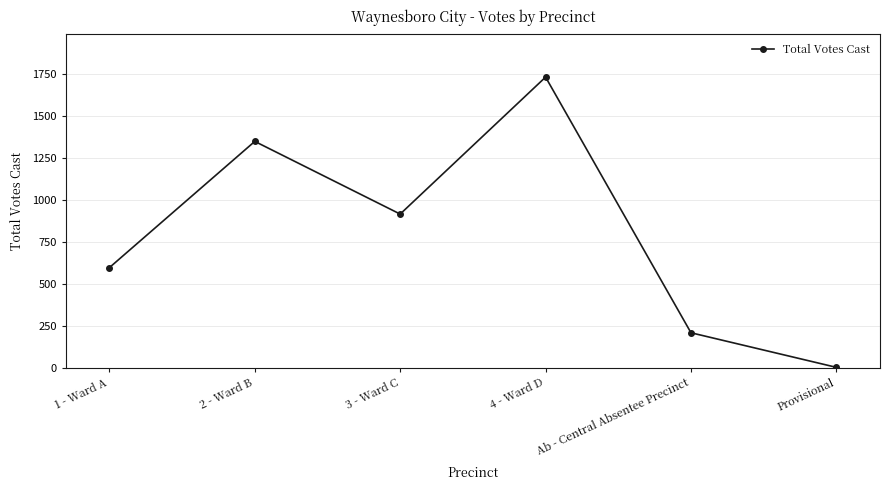

Reading left to right, what are all the values shown in this chart?

1 - Ward A=596	2 - Ward B=1348	3 - Ward C=915	4 - Ward D=1731	Ab - Central Absentee Precinct=208	Provisional=2